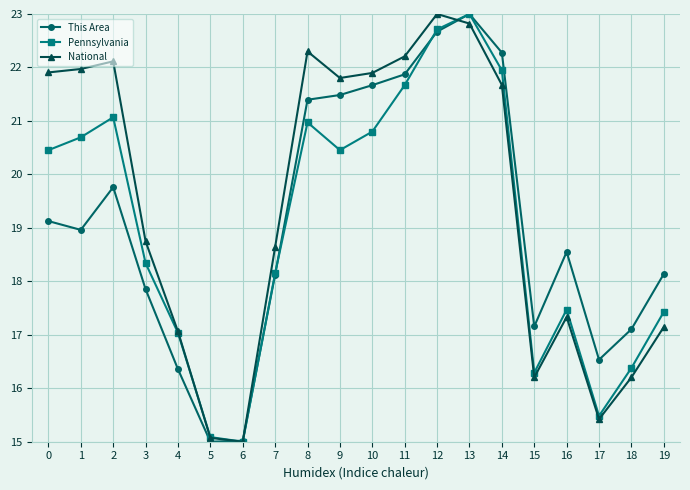

Between 1 and 16, which series saw the biggest shift?

National